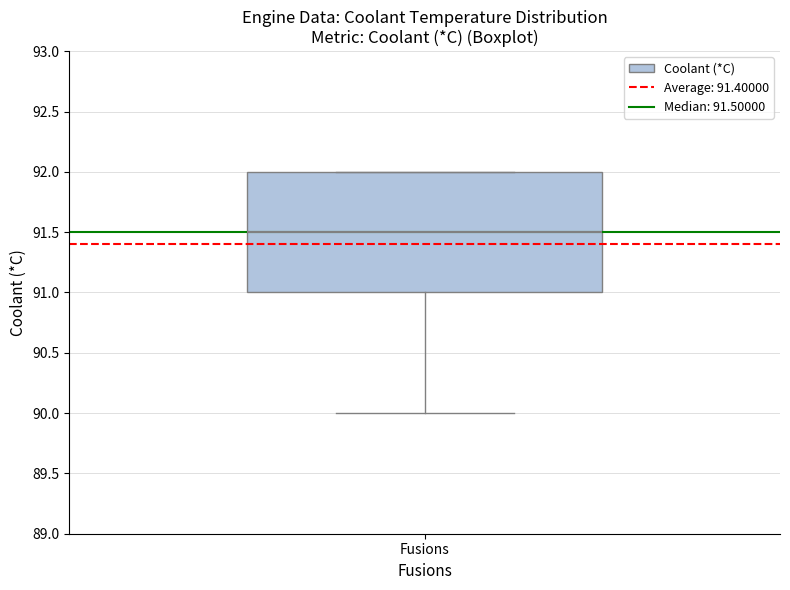

Read this box plot against the y-axis: the position of the median line, the range covered by the box, and the ends of both whiskers. The values are not printed on the chart, so give them approximately, as read against the axis.

median 91.5, box 91.0 to 92.0, whiskers 90.0 to 92.0